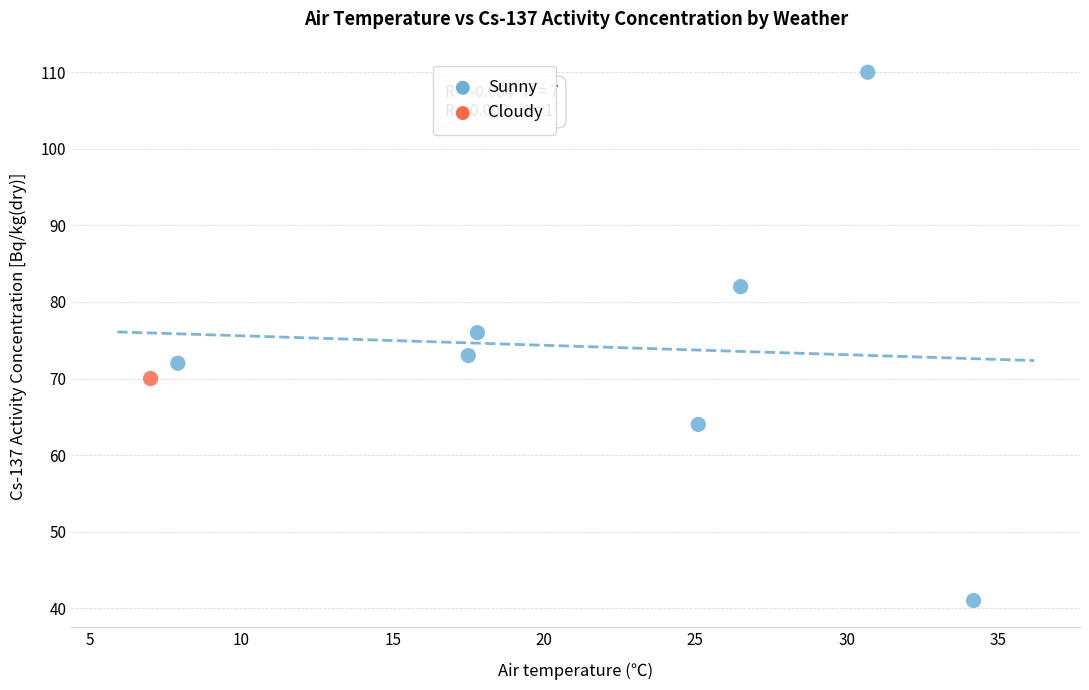

What are all the series names shown in the legend?

Sunny, Cloudy